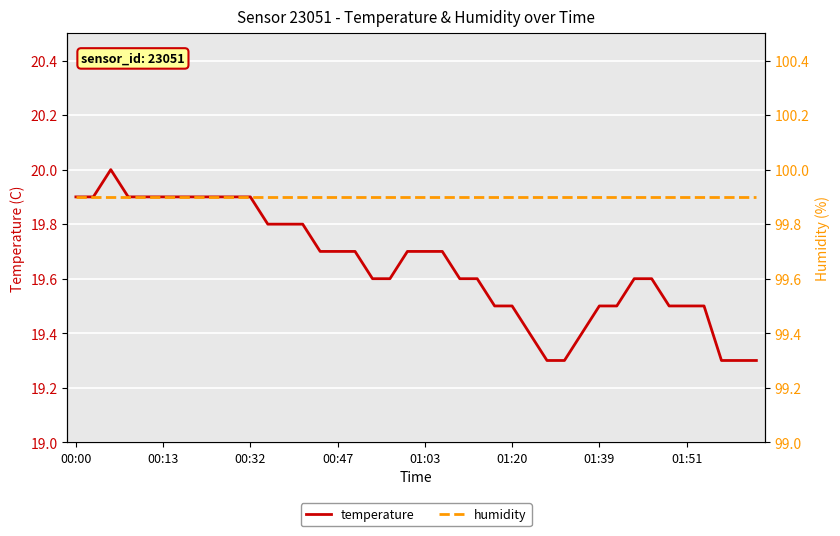

True or false: humidity and temperature cross at least once.

False